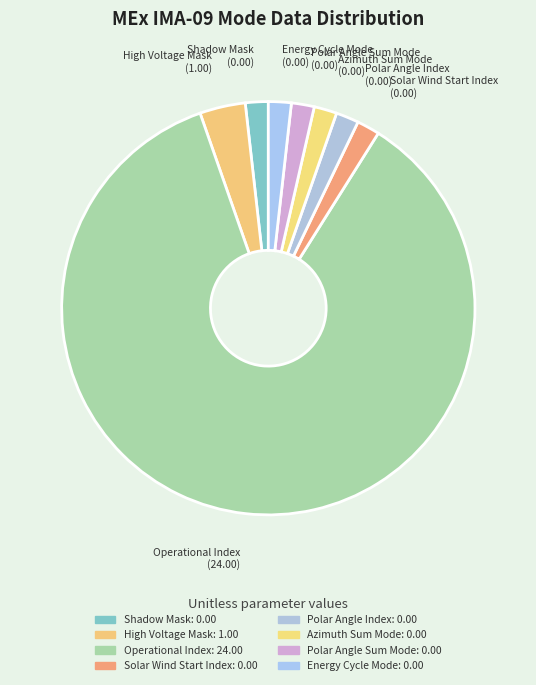

Count the number of slices in the pie.

8